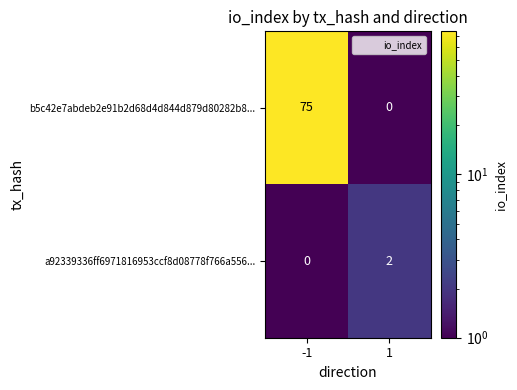

What value does the b5c42e7abdeb2e91b2d68d4d844d879d80282b8... series have at -1, to the nearest 5?

75